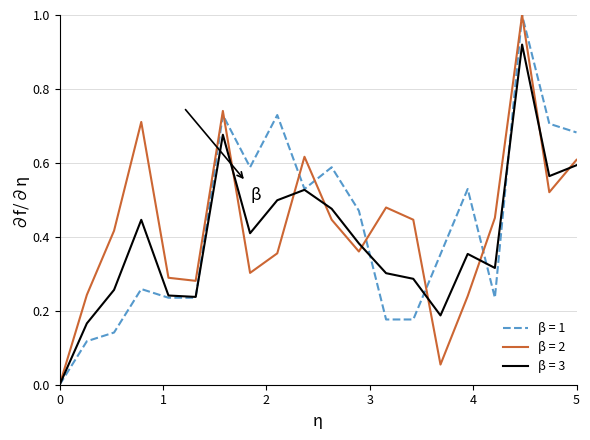

What is the maximum value shown in the chart?

1.0